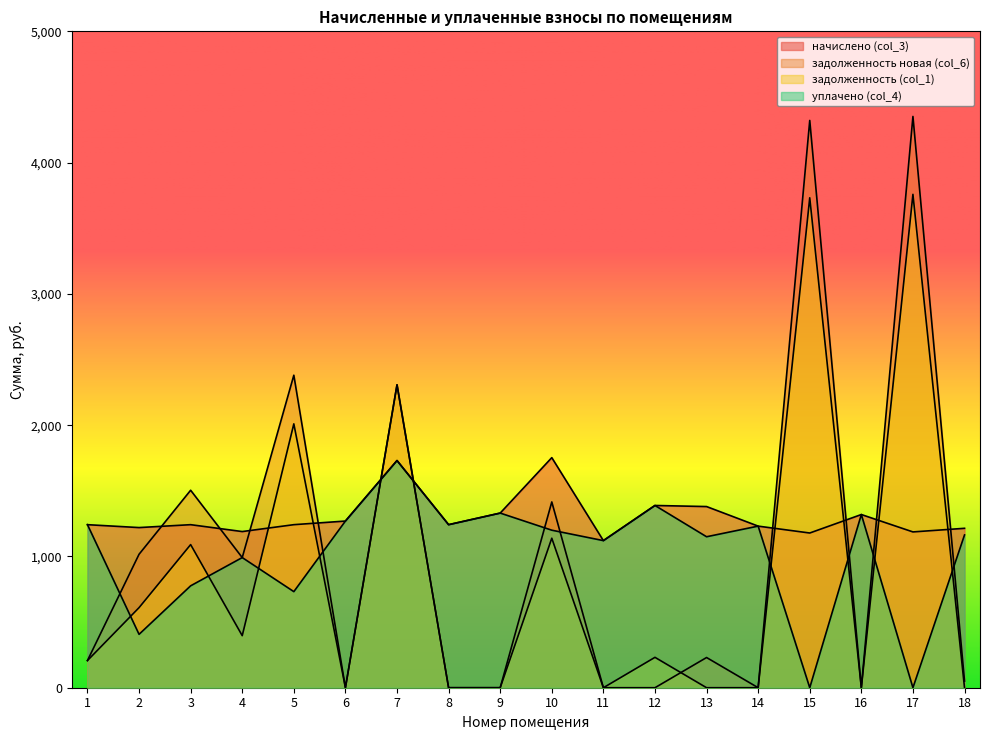

True or false: уплачено (col_4) and задолженность новая (col_6) cross at least once.

True